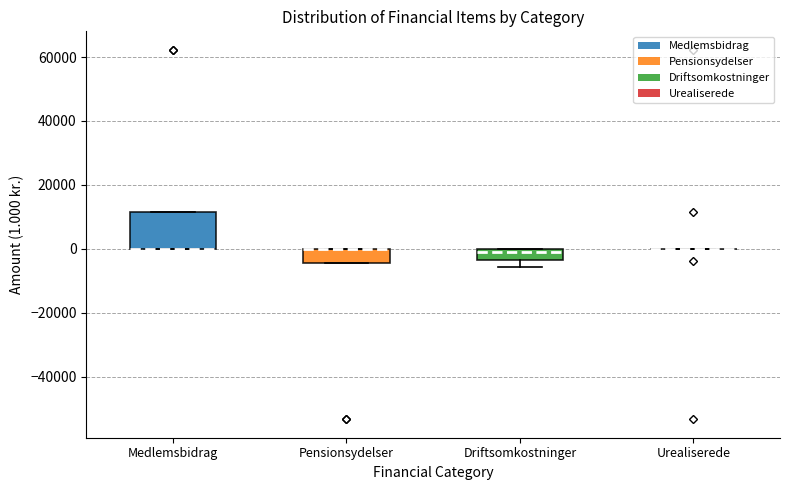

Reading left to right, read every box against the y-axis: the position of its median line, the range the box covers, and the ends of its whiskers. The values are not printed on the chart, so give them approximately, as read against the axis.

Medlemsbidrag: median 0 (drawn on the box's lower edge), box 0 to 12000, whiskers 0 to 12000
Pensionsydelser: median 0 (drawn on the box's upper edge), box -4000 to 0, whiskers -4000 to 0
Driftsomkostninger: median 0 (just below the box's upper edge), box -4000 to 0, whiskers -6000 to 0
Urealiserede: box collapsed to a line at 0, whiskers 0 to 0